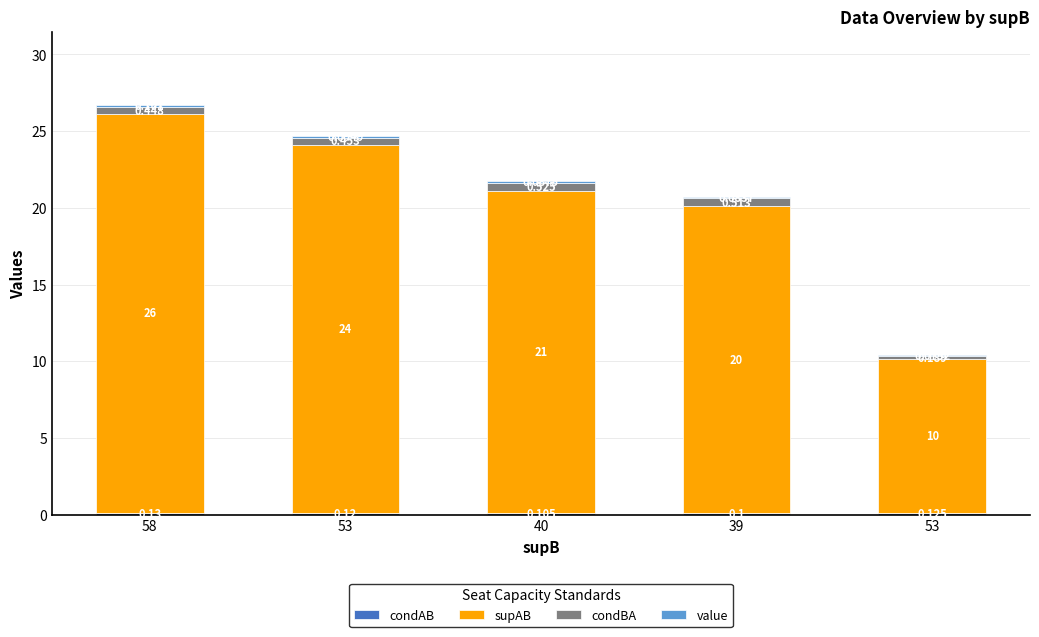

At how many categories does at least one series exceed 10?

4